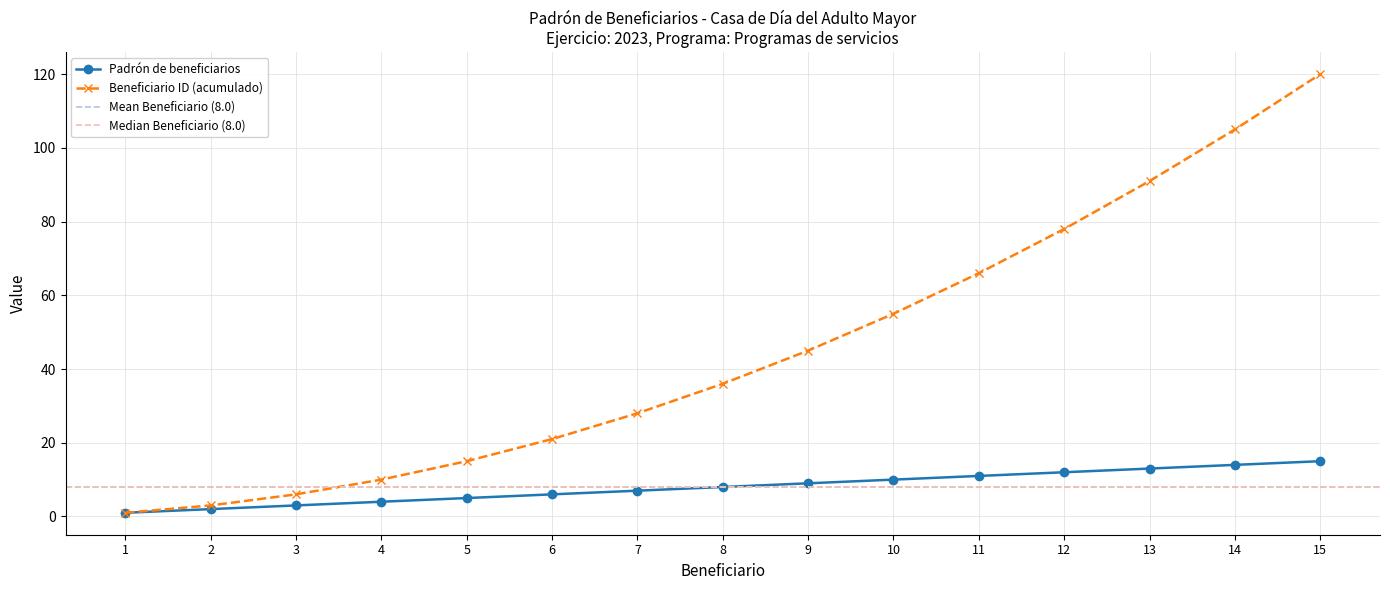

Reading left to right, extract all data points from this chart.

Padrón de beneficiarios: 1	2	3	4	5	6	7	8	9	10	11	12	13	14	15
Beneficiario ID (acumulado): 1	3	6	10	15	21	28	36	45	55	66	78	91	105	120